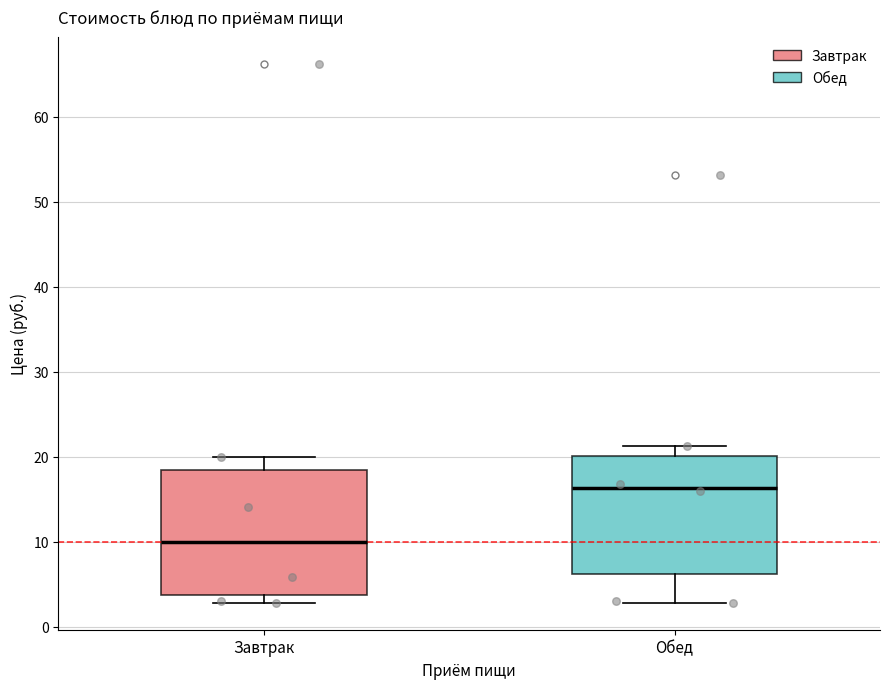

Reading left to right, transcribe this box plot: for each box, give where its median line is, the range the box spans, and where its two whiskers end, as read against the y-axis. The values are not printed on the chart, so give them approximately, as read against the axis.

Завтрак: median 10, box 4 to 18, whiskers 3 to 20
Обед: median 16, box 6 to 20, whiskers 3 to 21